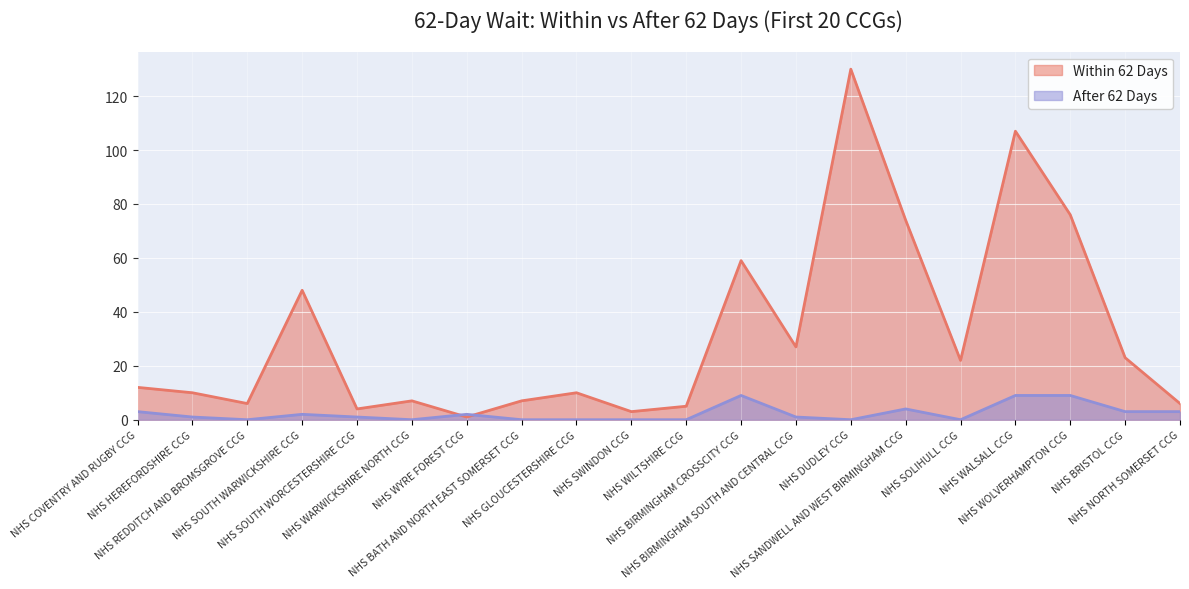

What are all the series names shown in the legend?

Within 62 Days, After 62 Days